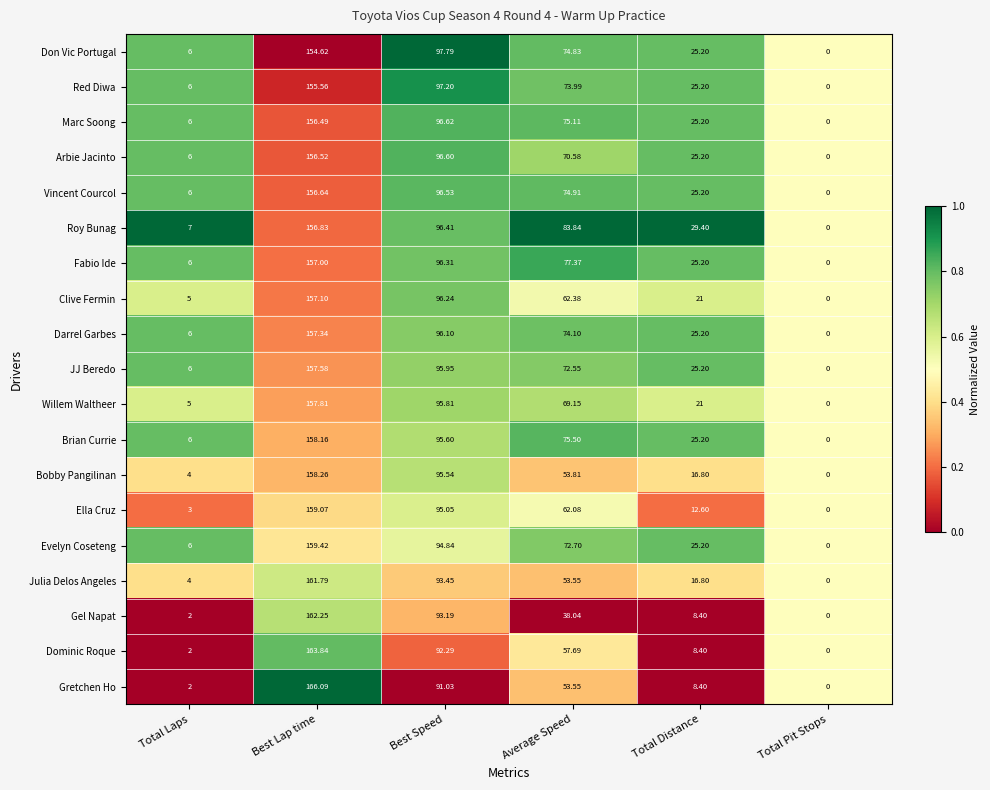

Where is Red Diwa nearest to the value 77?

Average Speed